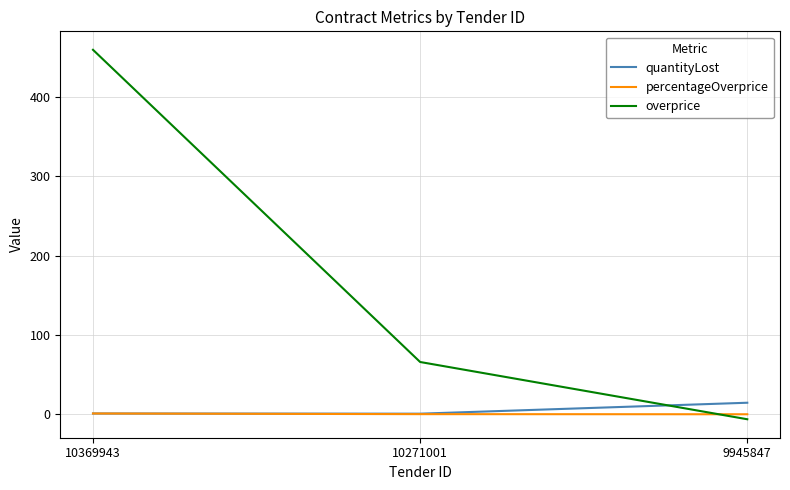

At which category is the sum across all series the highest?

10369943